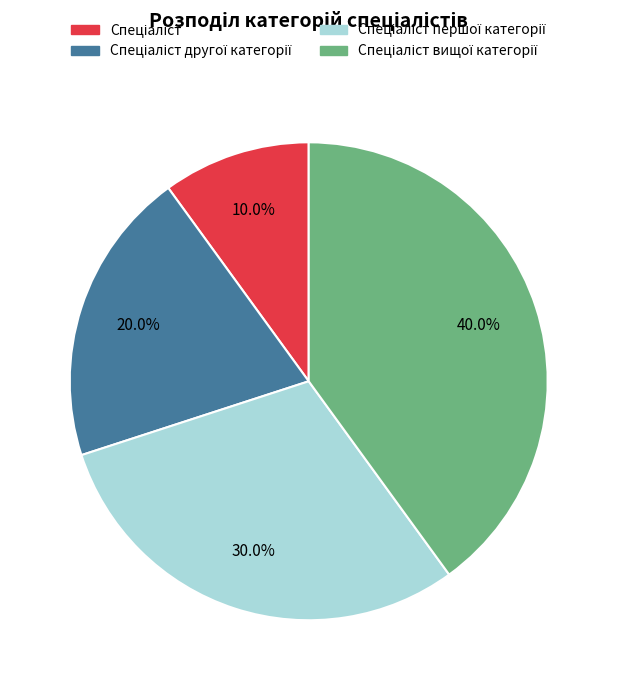

Is there any slice that represents more than half of the pie?

No